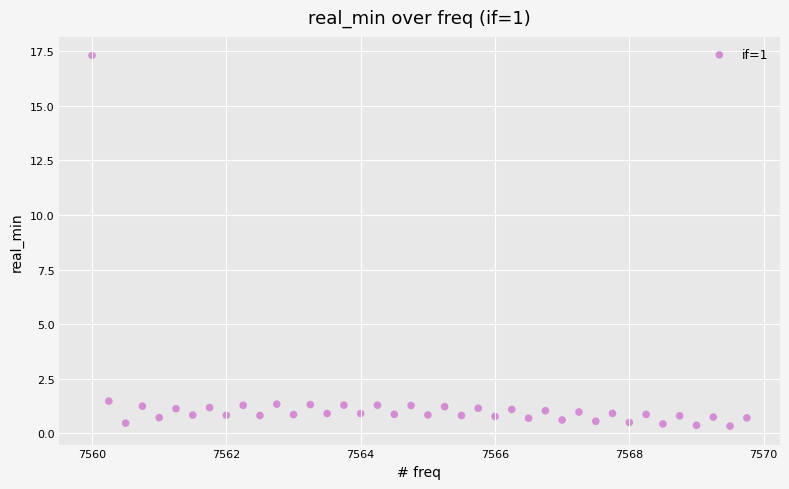

What is the range of Y values (max minus min)?

17.0